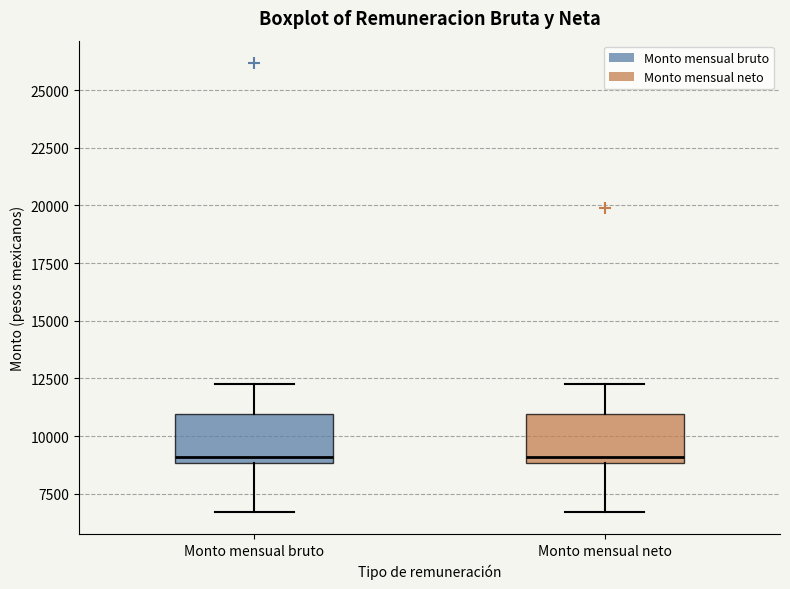

Reading left to right, read every box against the y-axis: the position of its median line, the range the box covers, and the ends of its whiskers. The values are not printed on the chart, so give them approximately, as read against the axis.

Monto mensual bruto: median 9000 (just above the box's lower edge), box 9000 to 11000, whiskers 6500 to 12000
Monto mensual neto: median 9000 (just above the box's lower edge), box 9000 to 11000, whiskers 6500 to 12000